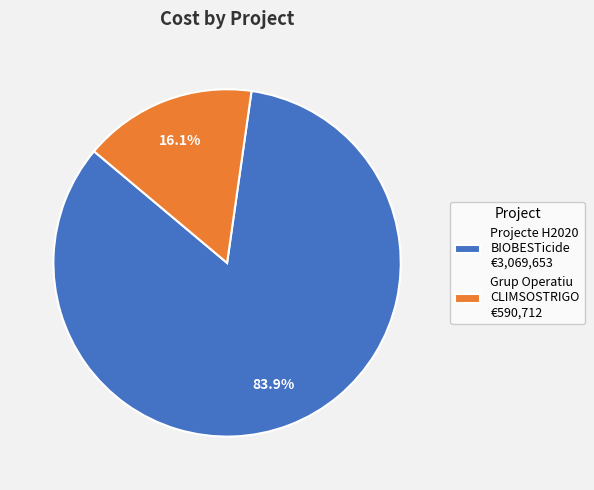

Rank the categories by value from lowest to highest.

Grup Operatiu CLIMSOSTRIGO, Projecte H2020 BIOBESTicide